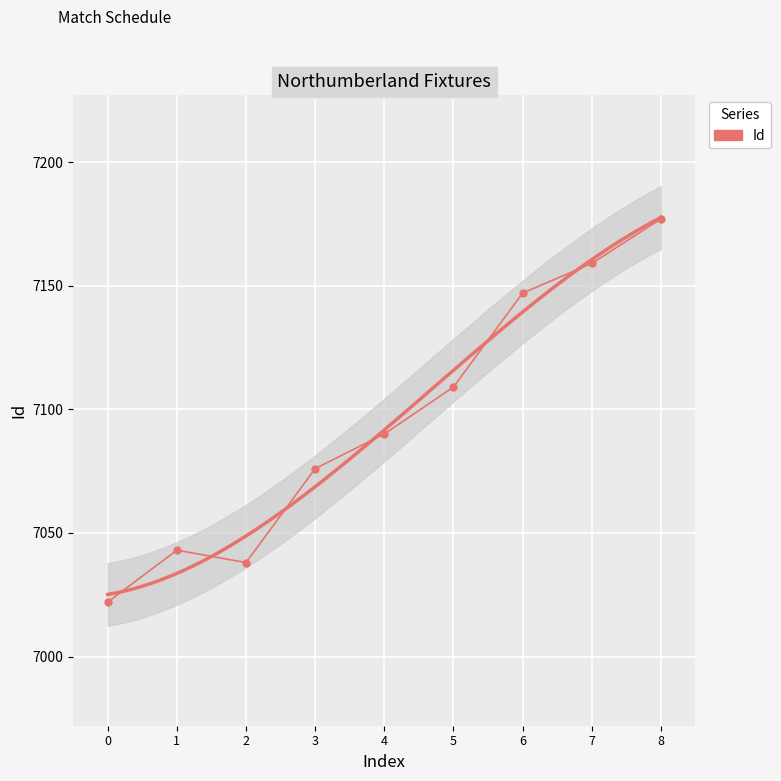

What is the difference between the second highest and second lowest values?

121